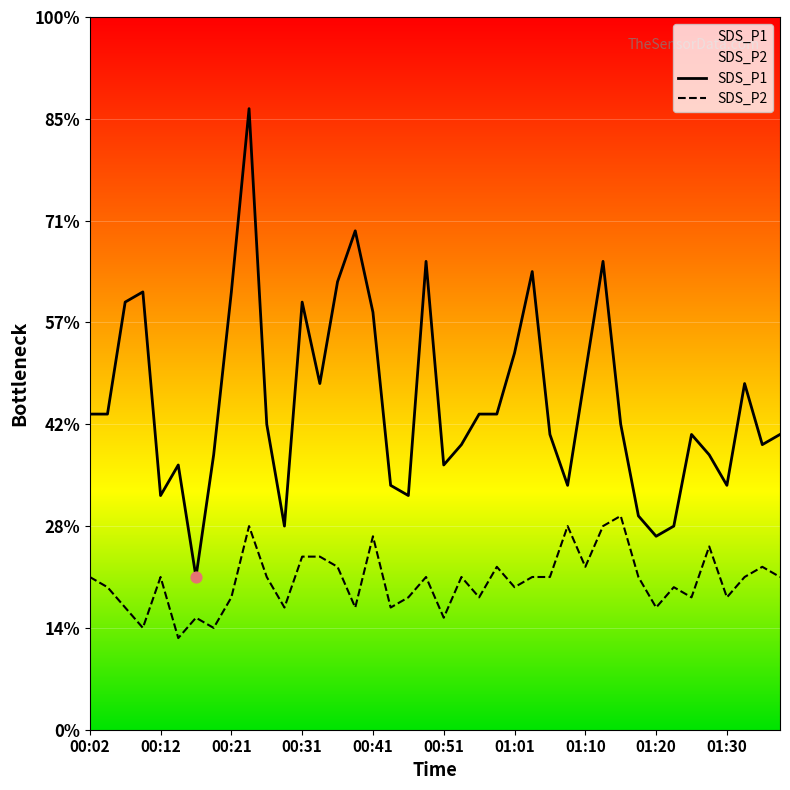

Is the value of SDS_P1 at 29 greater than the value of SDS_P2 at 00:02?

Yes